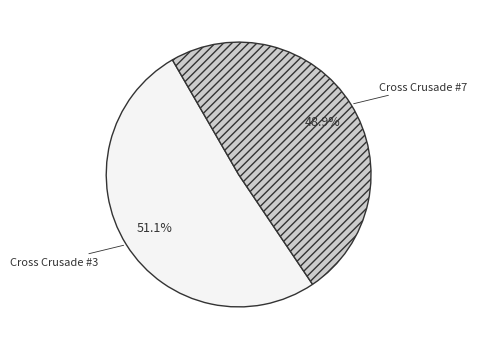

Which slice represents more than half of the pie?

Cross Crusade #3